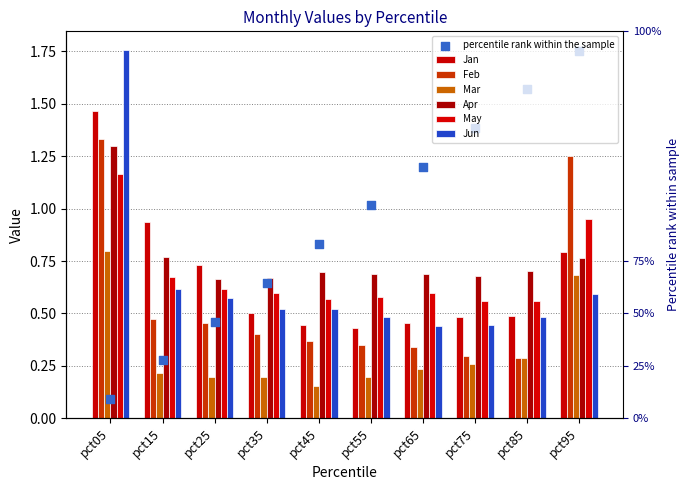

Is the value of Feb at pct75 greater than the value of May at pct95?

No